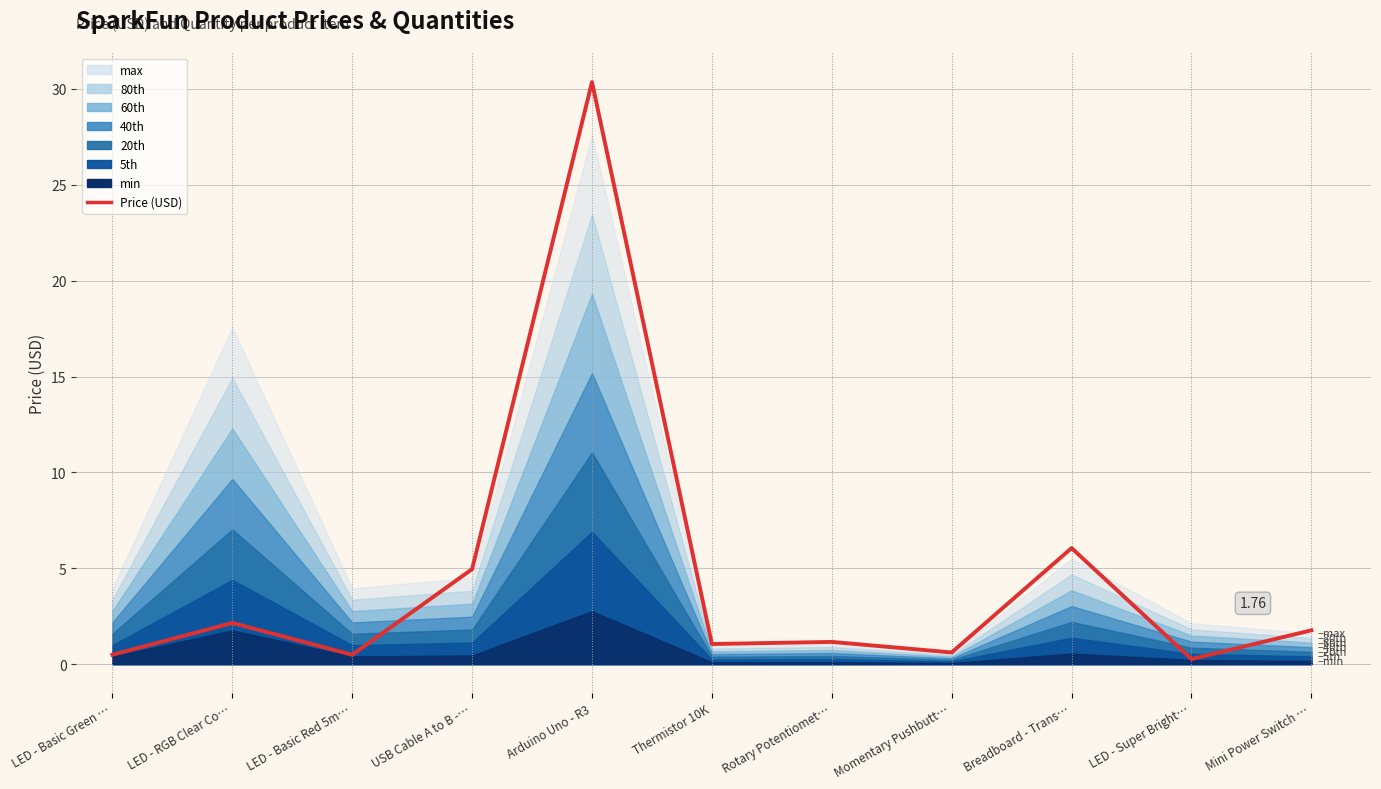

What is the label of the 11th point from the right?

LED - Basic Green …